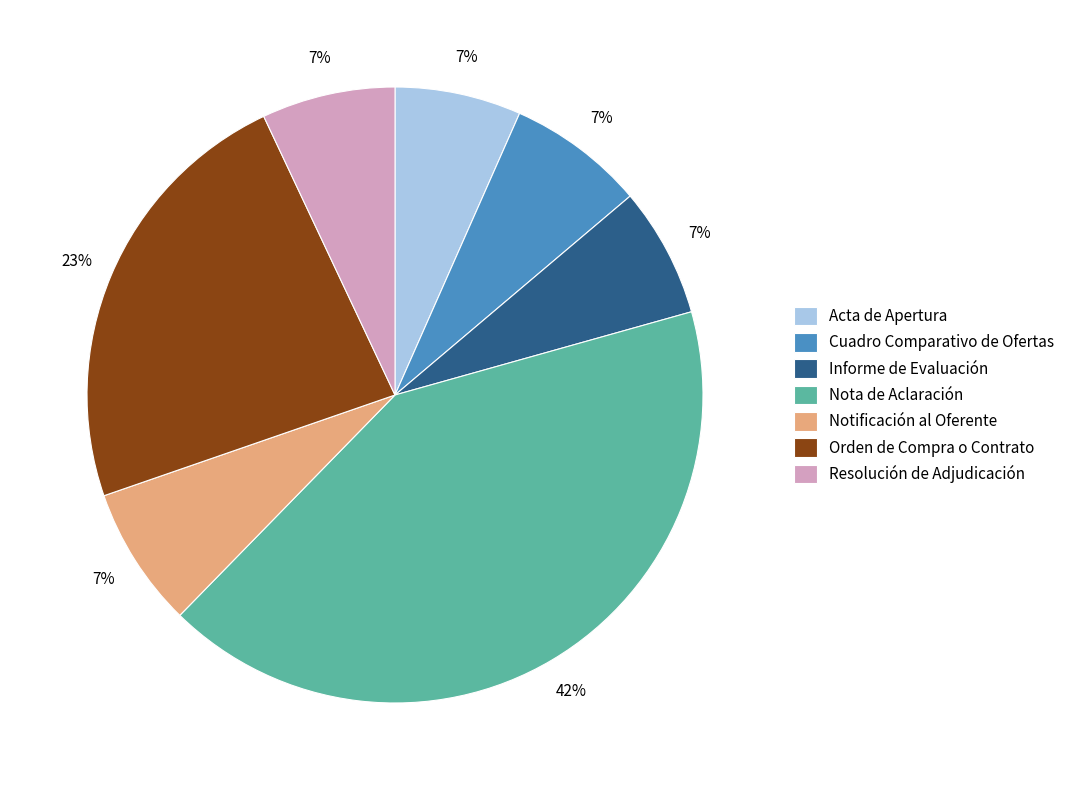

To the nearest percent, what portion does Notificación al Oferente represent?

7%